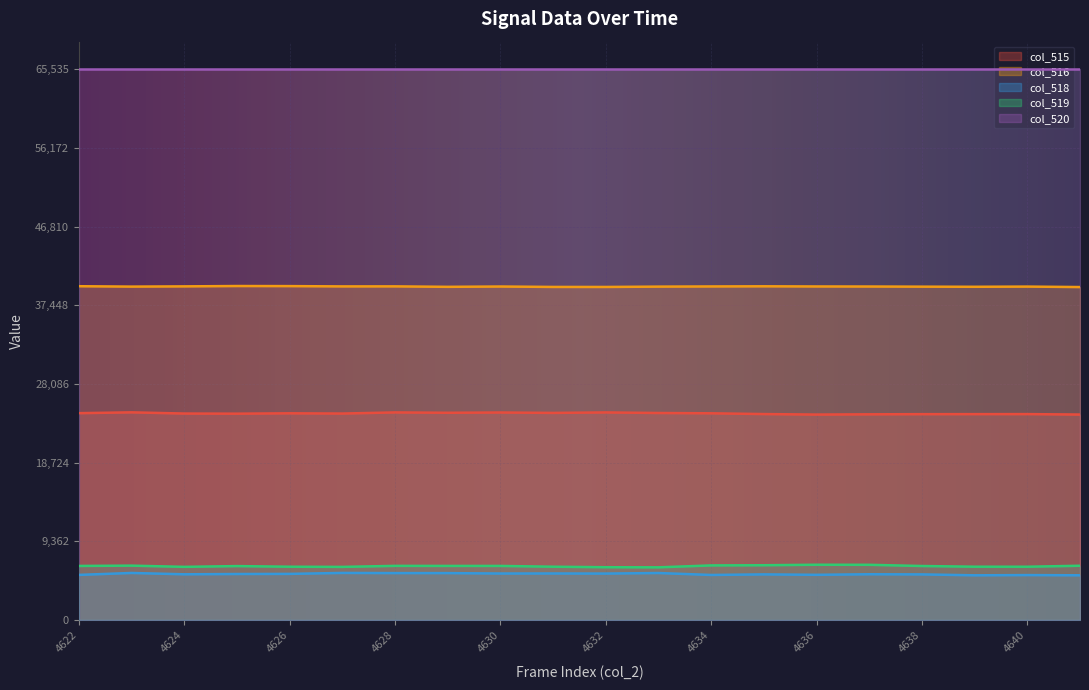

What is the greatest value displayed?

65535